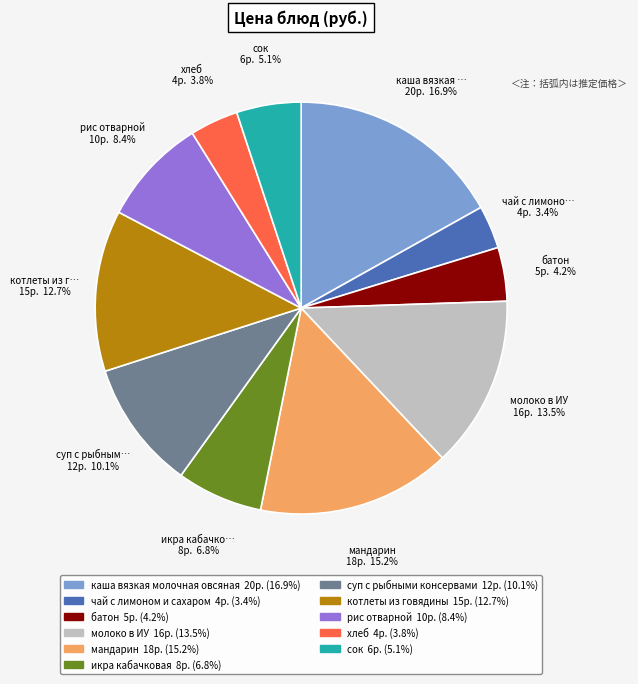

Count the number of slices in the pie.

11